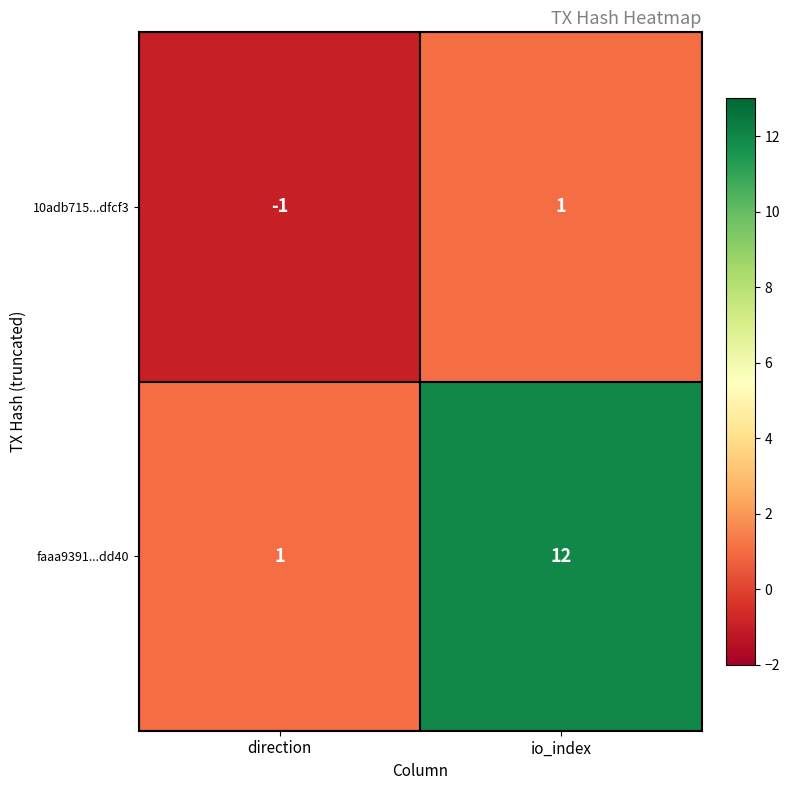

Which series has the largest range (max minus min)?

faaa9391...dd40